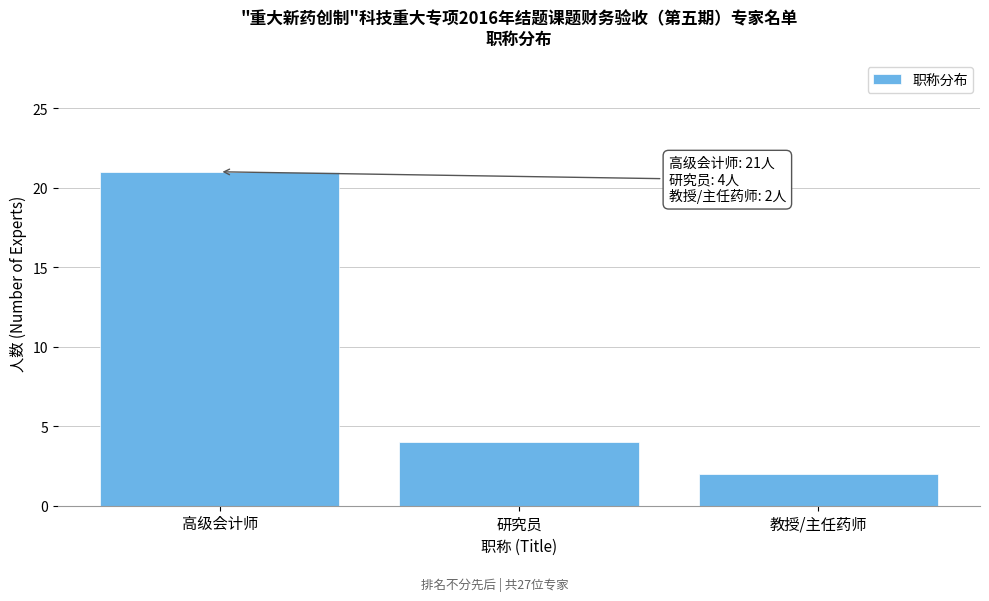

Reading left to right, list all the values displayed in this chart.

21	4	2